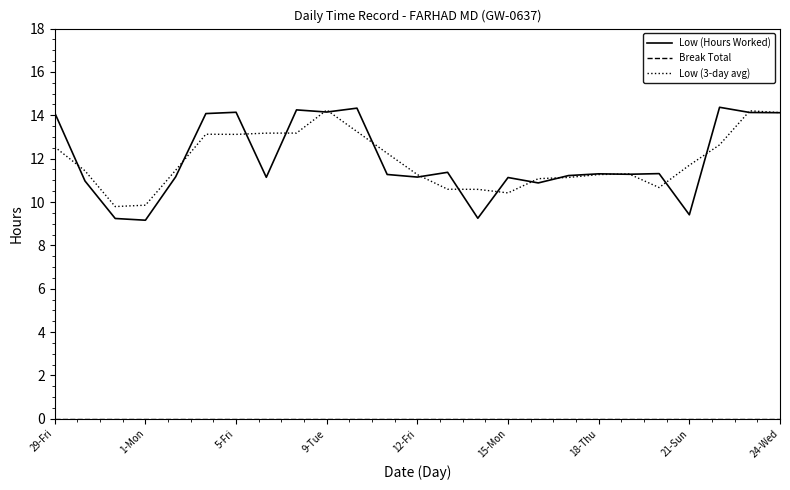

Which series has the widest spread of values?

Low (Hours Worked)